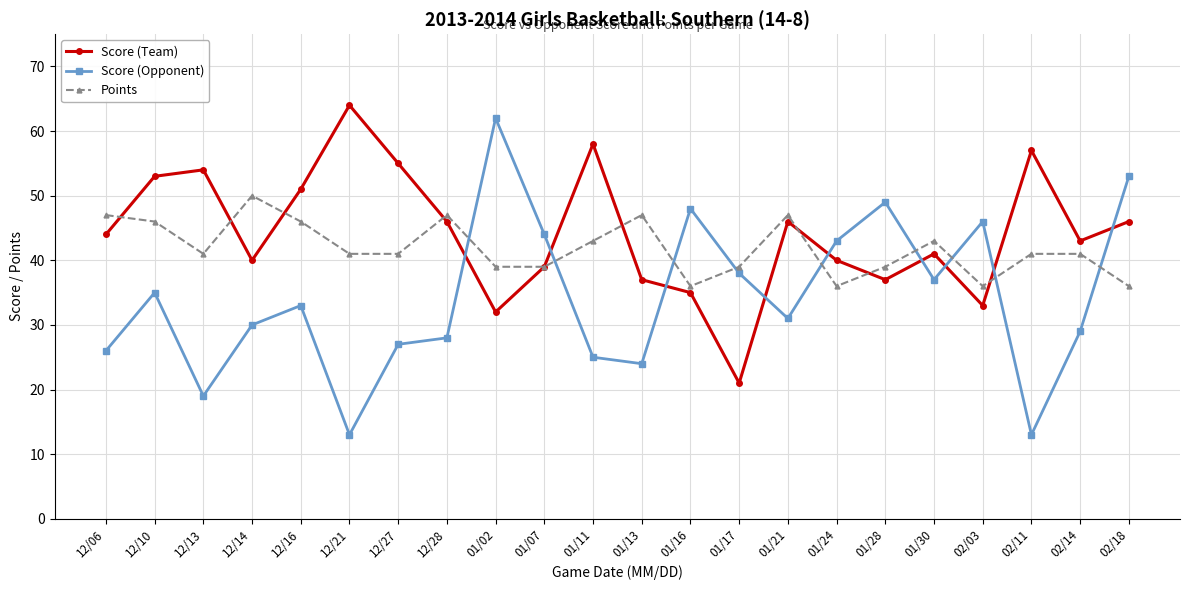

Reading right to left, what are all the values shown in this chart?

Score (Team): 46	43	57	33	41	37	40	46	21	35	37	58	39	32	46	55	64	51	40	54	53	44
Score (Opponent): 53	29	13	46	37	49	43	31	38	48	24	25	44	62	28	27	13	33	30	19	35	26
Points: 36	41	41	36	43	39	36	47	39	36	47	43	39	39	47	41	41	46	50	41	46	47